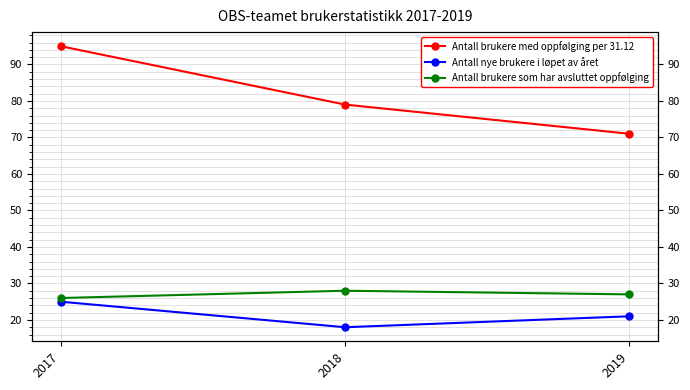

Rank the series by their maximum value, from highest to lowest.

Antall brukere med oppfølging per 31.12, Antall brukere som har avsluttet oppfølging, Antall nye brukere i løpet av året